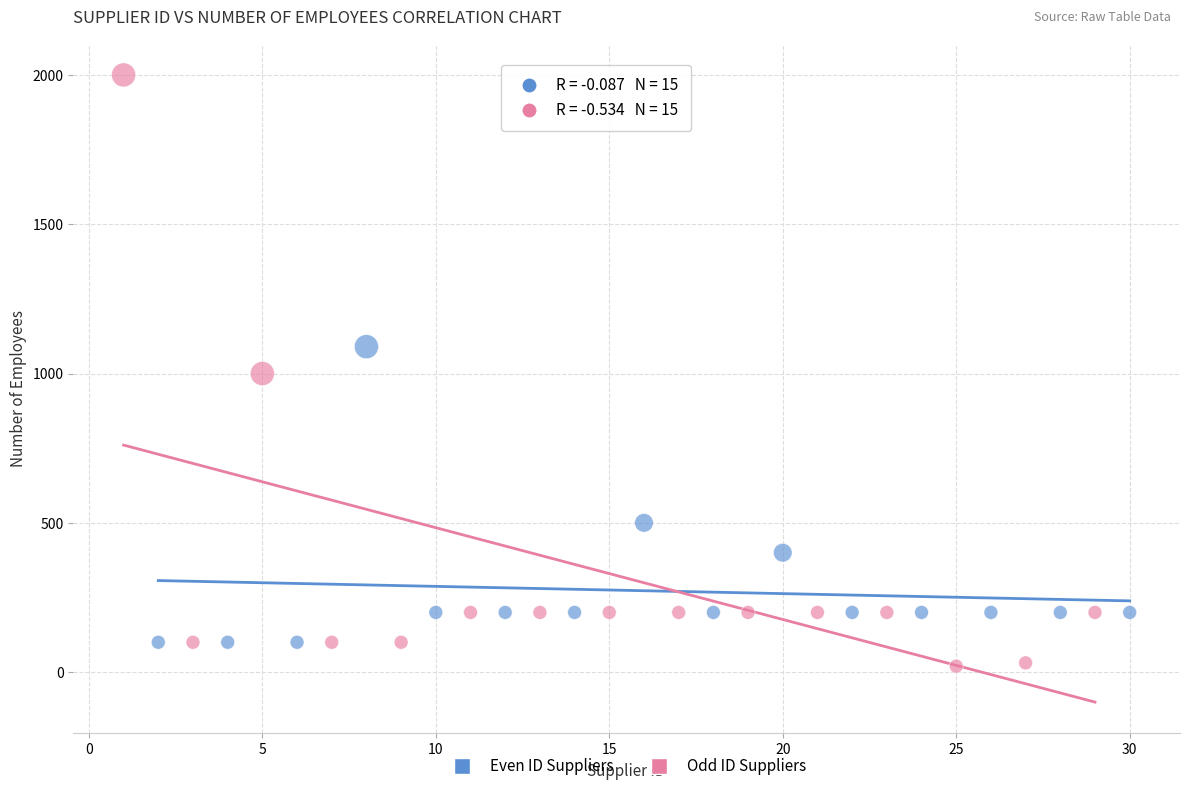

Which series reaches the maximum Y coordinate?

Odd ID Suppliers